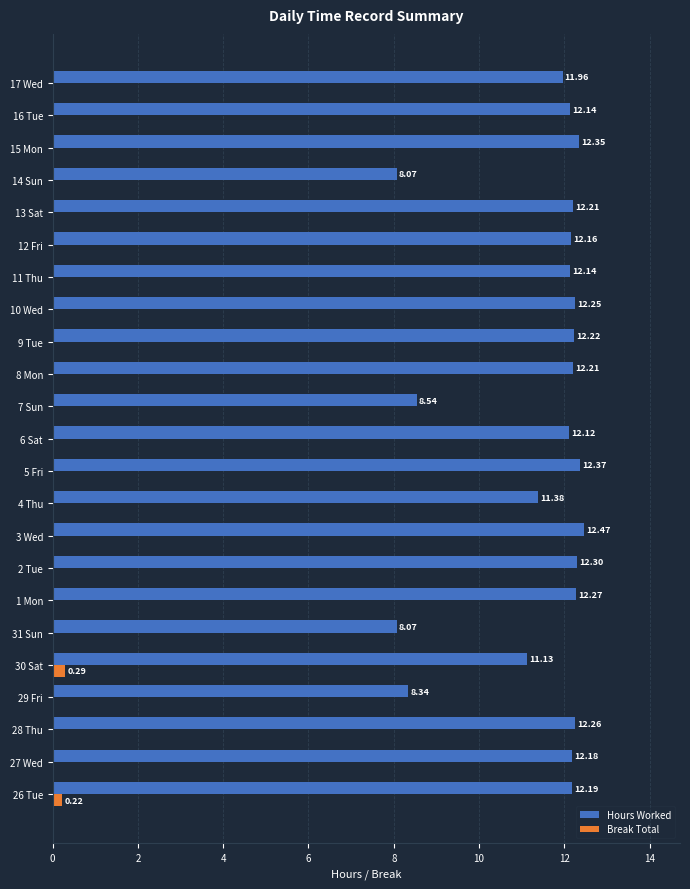

What is the sum of all Break Total values?

0.5